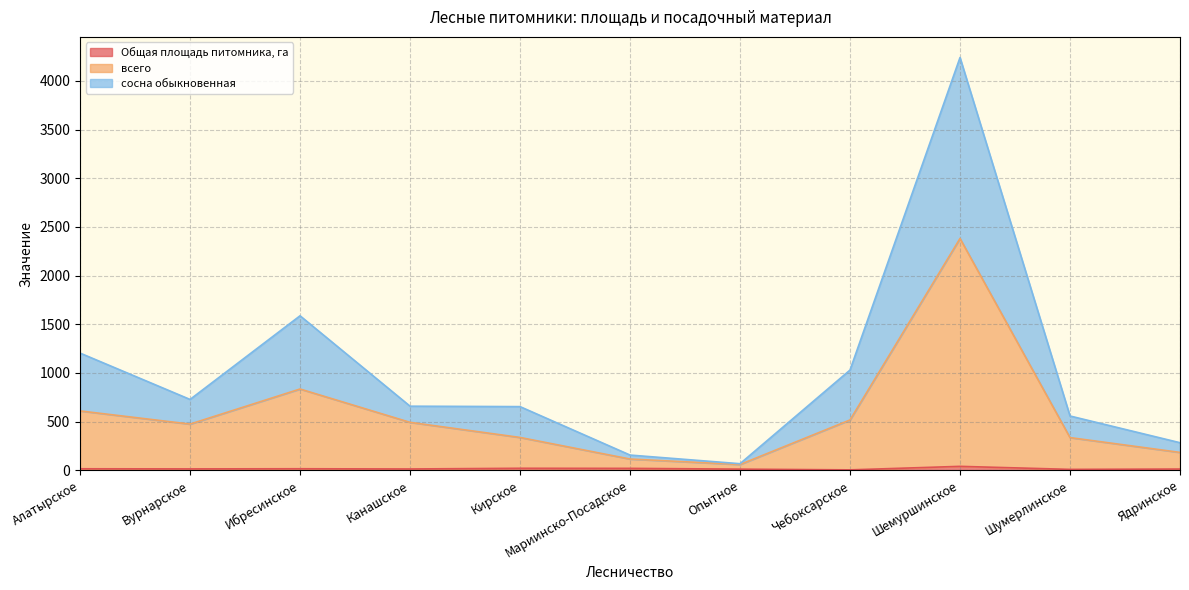

At which category does всего reach its first local valley?

Вурнарское